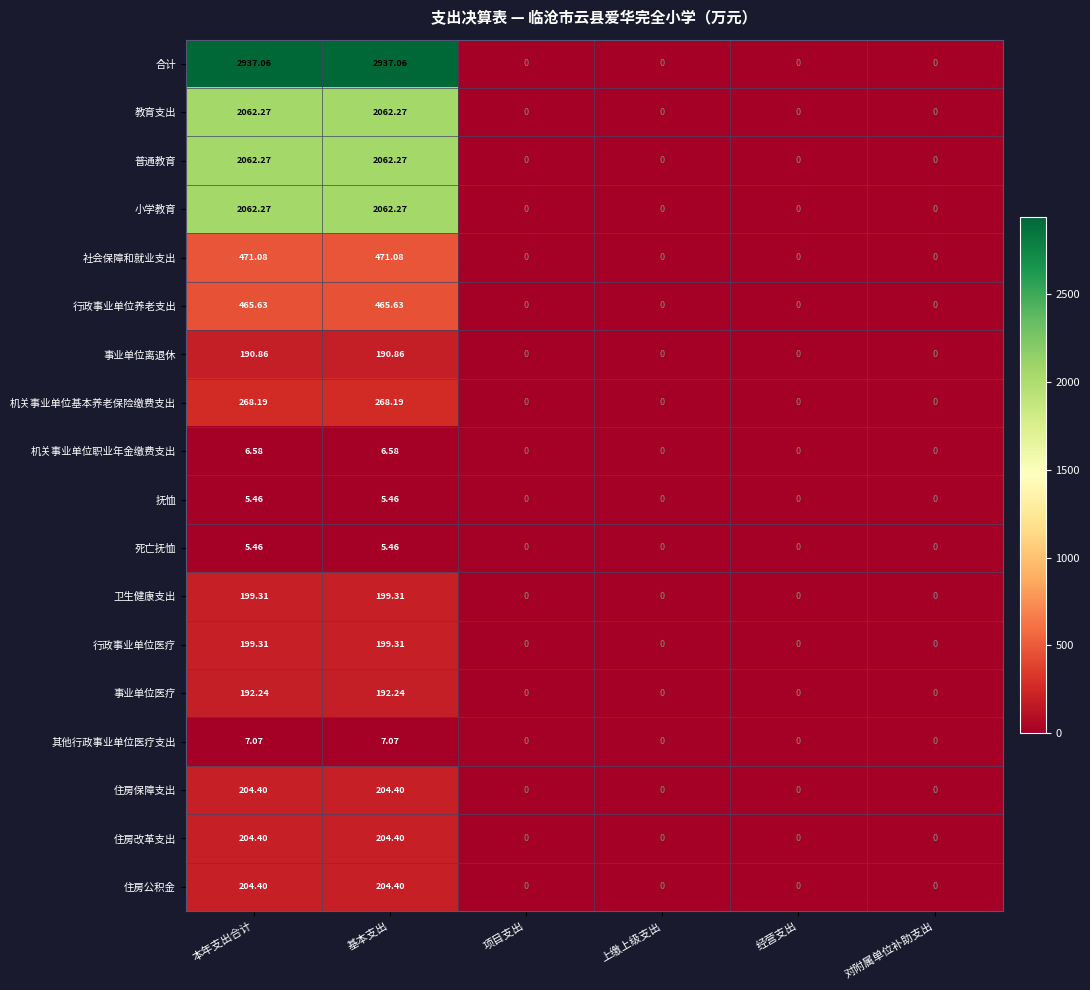

Which series changed the most between 本年支出合计 and 经营支出?

合计